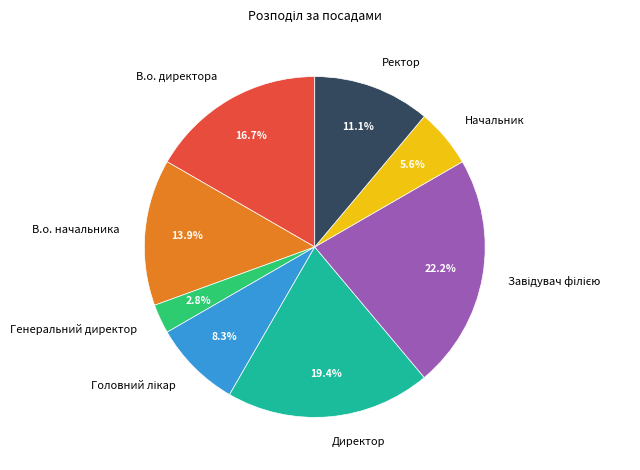

Is there a majority slice in this chart?

No